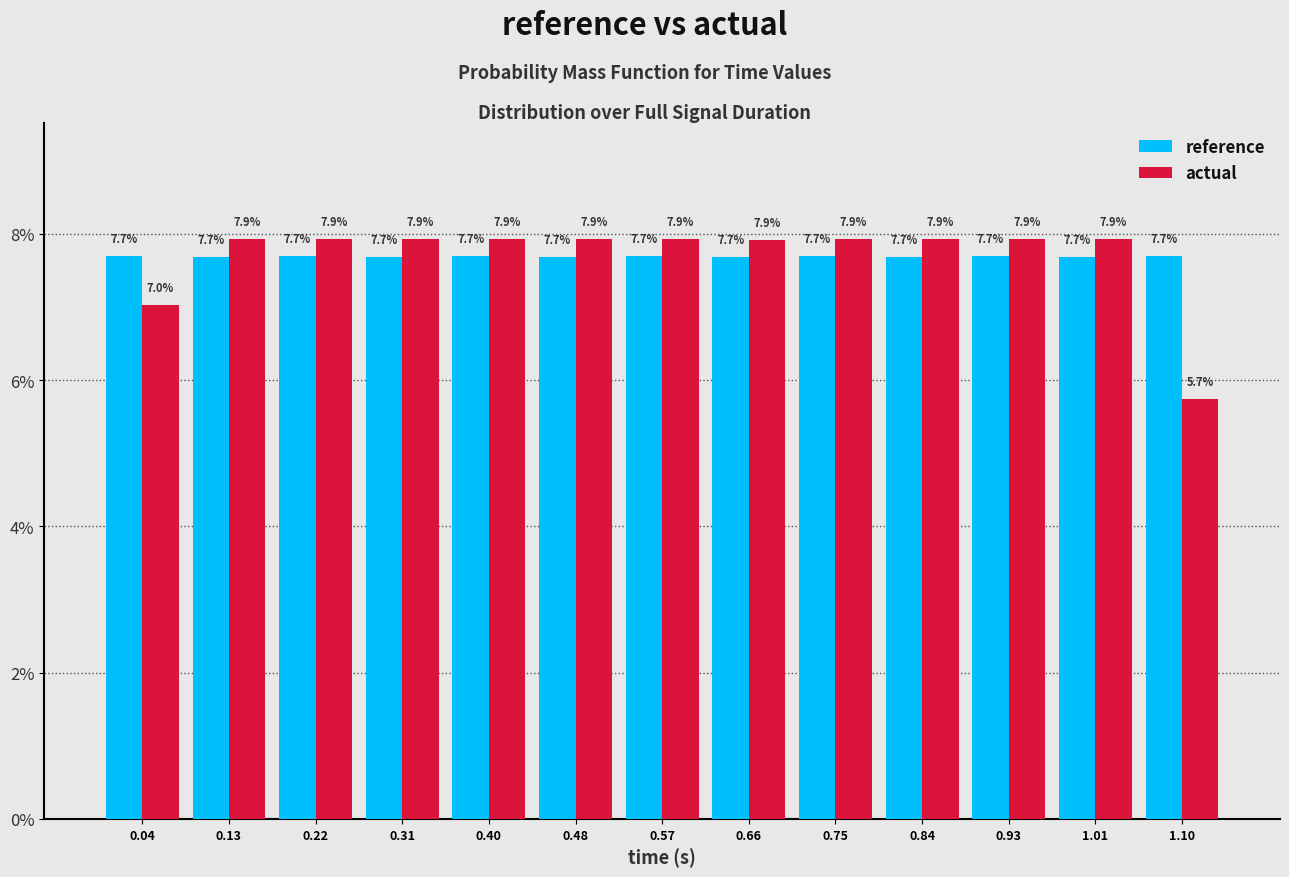

What is the height of the reference bar covering 0.26 to 0.35 on the x-axis? The bar edges are not printed on the chart, so give them approximately, as read against the axis.

7.7